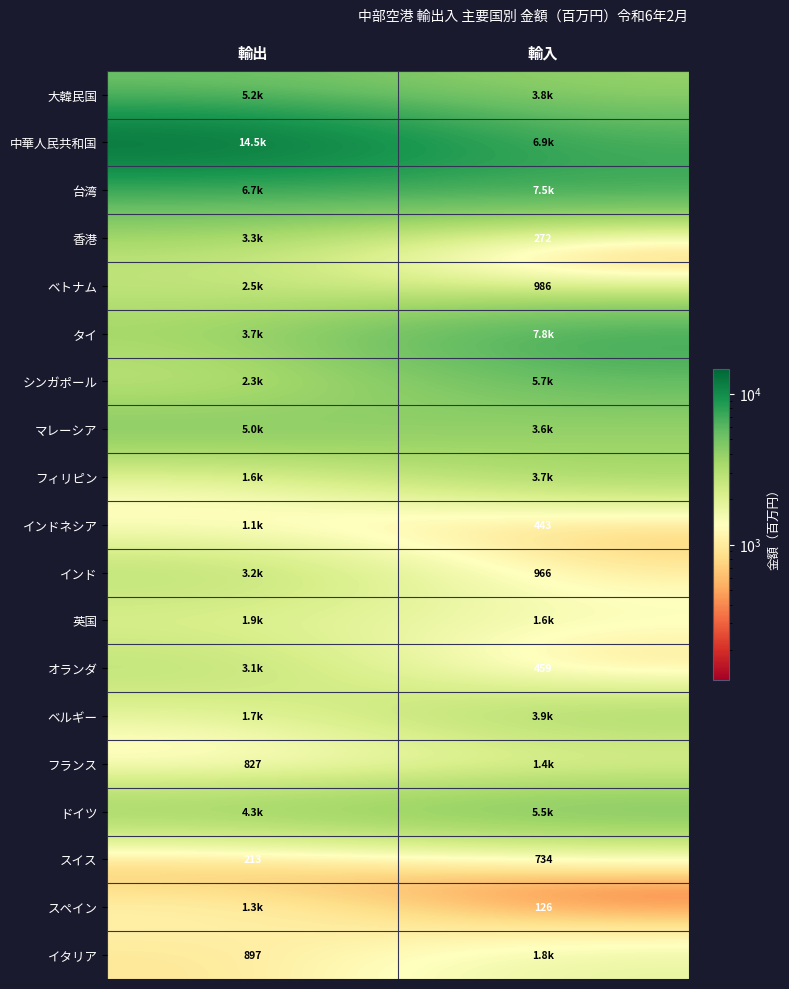

Is the value of スペイン at 輸入 greater than the value of フランス at 輸出?

No